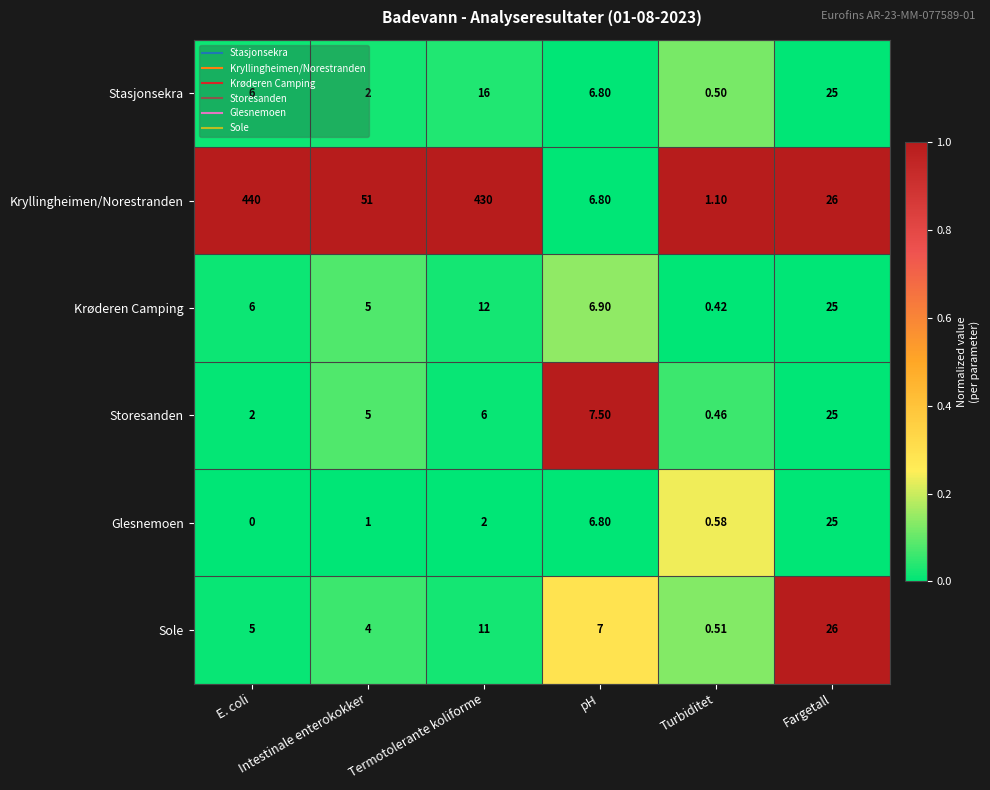

Which series has the widest spread of values?

Kryllingheimen/Norestranden